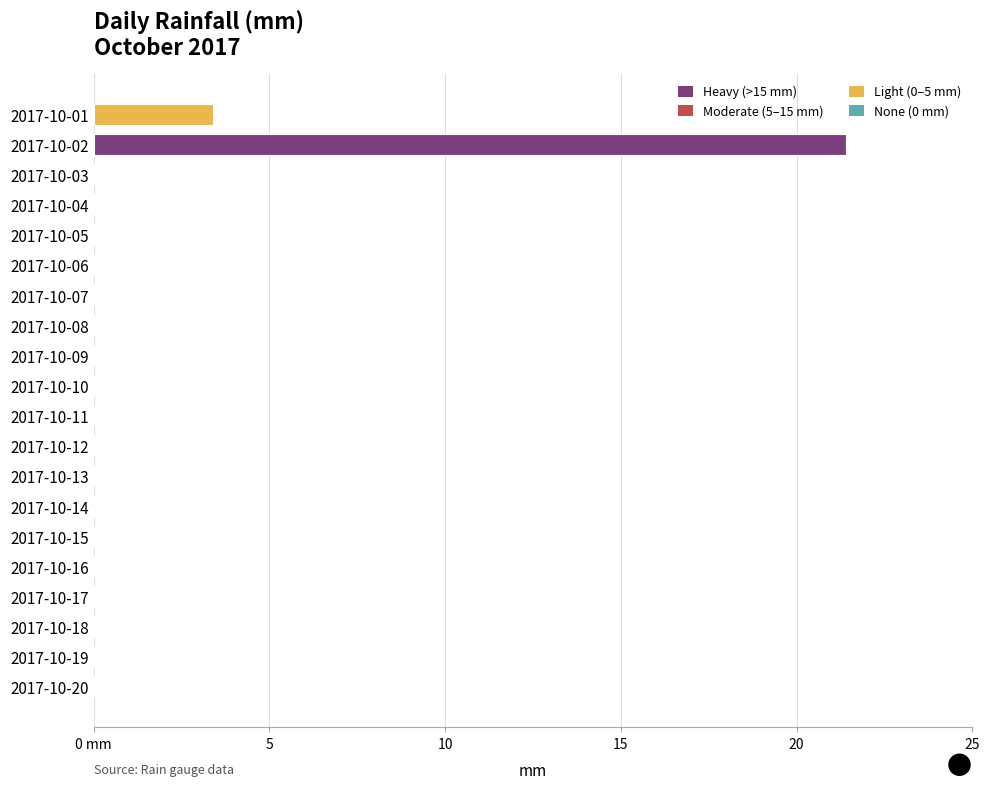

The chart shows a value of 0.0 at 2017-10-08. True or false?

True